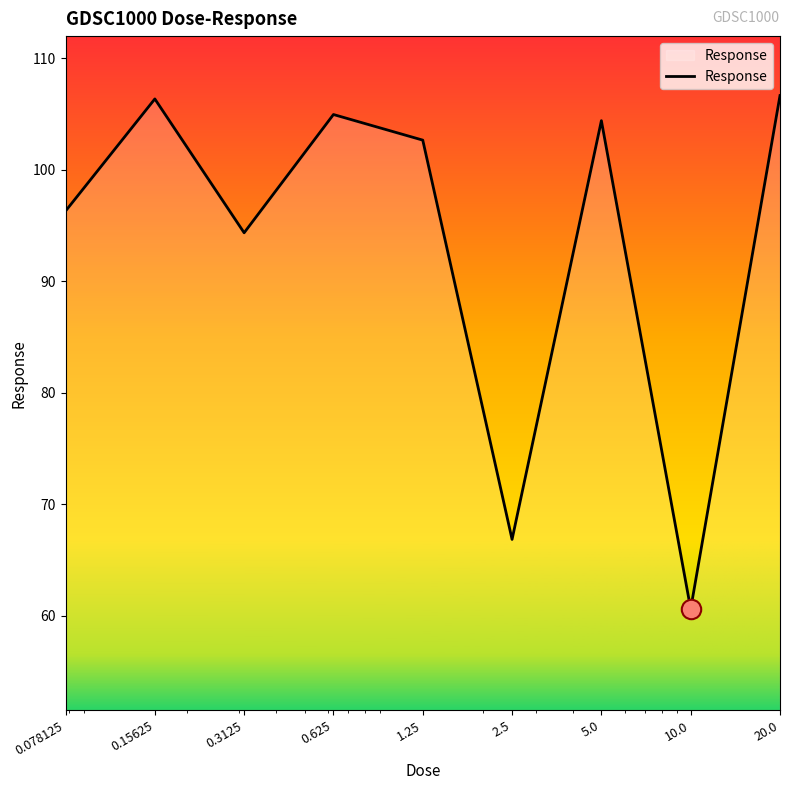

What is the greatest value displayed?

106.7